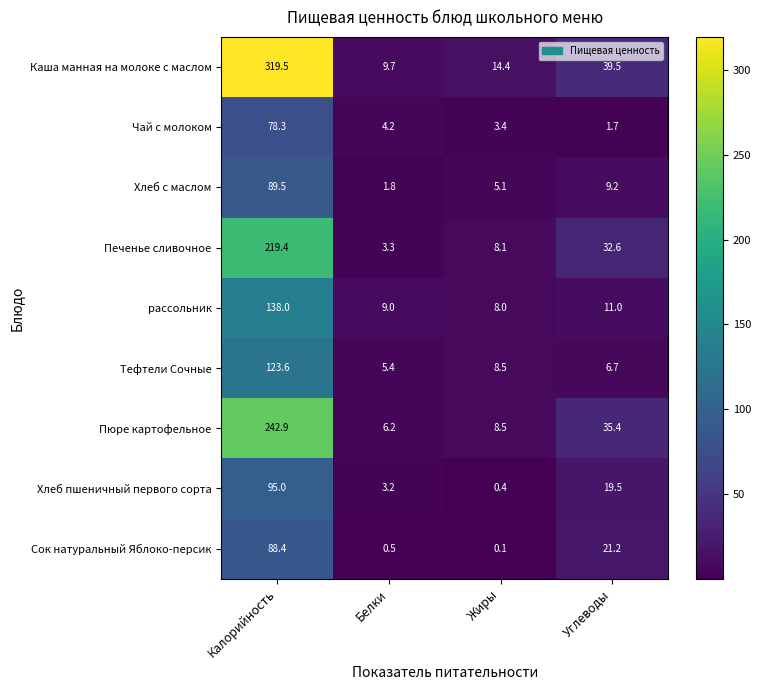

At which category is the sum across all series the highest?

Калорийность